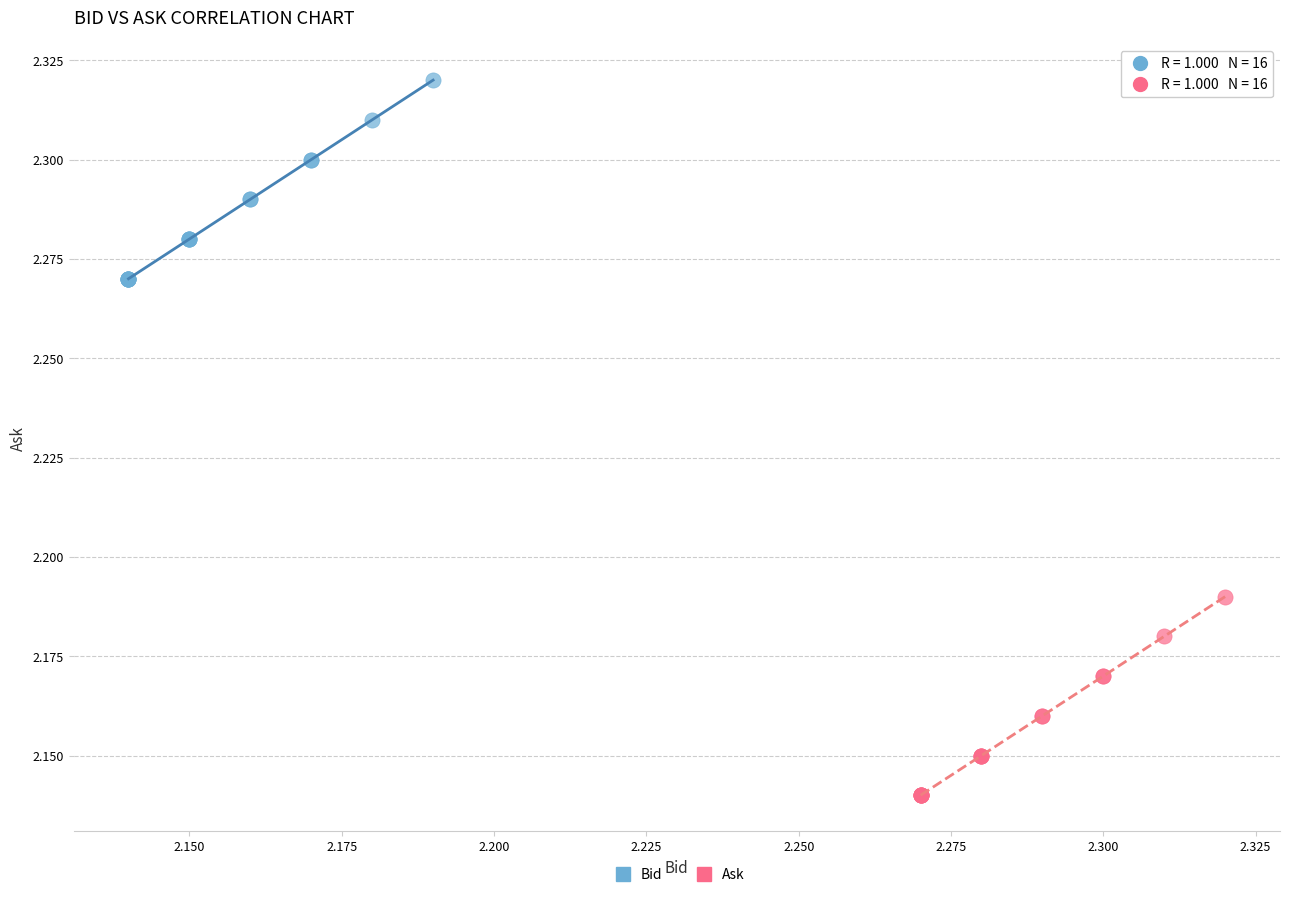

Which series contains the lowest Y value?

Ask